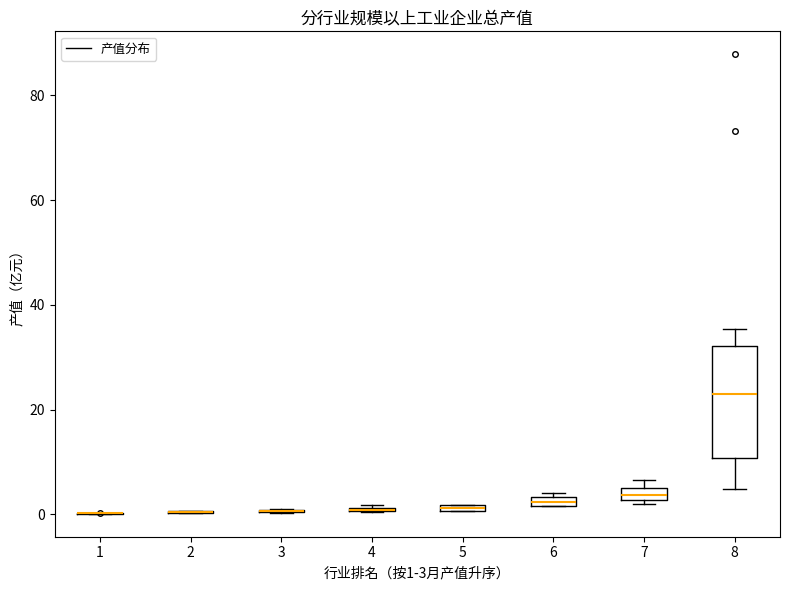

Where is the upper edge of the box at x = 7 on the y-axis? The values are not printed on the chart, so give them approximately, as read against the axis.

4